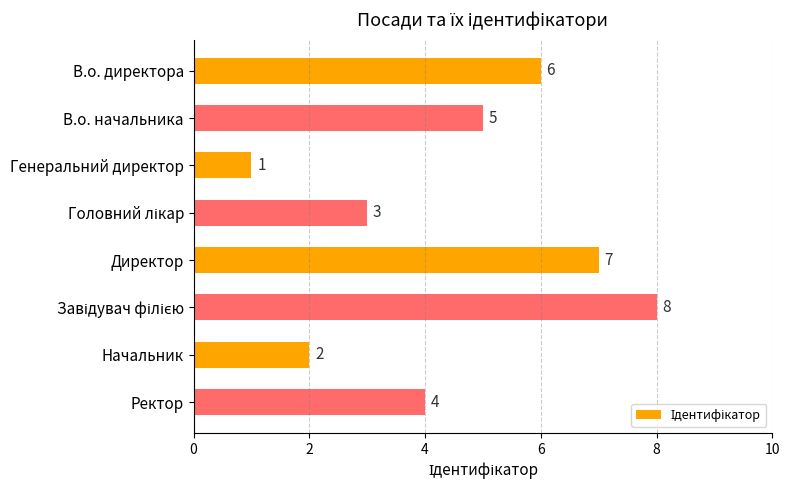

Where is the data nearest to the value 4?

Ректор